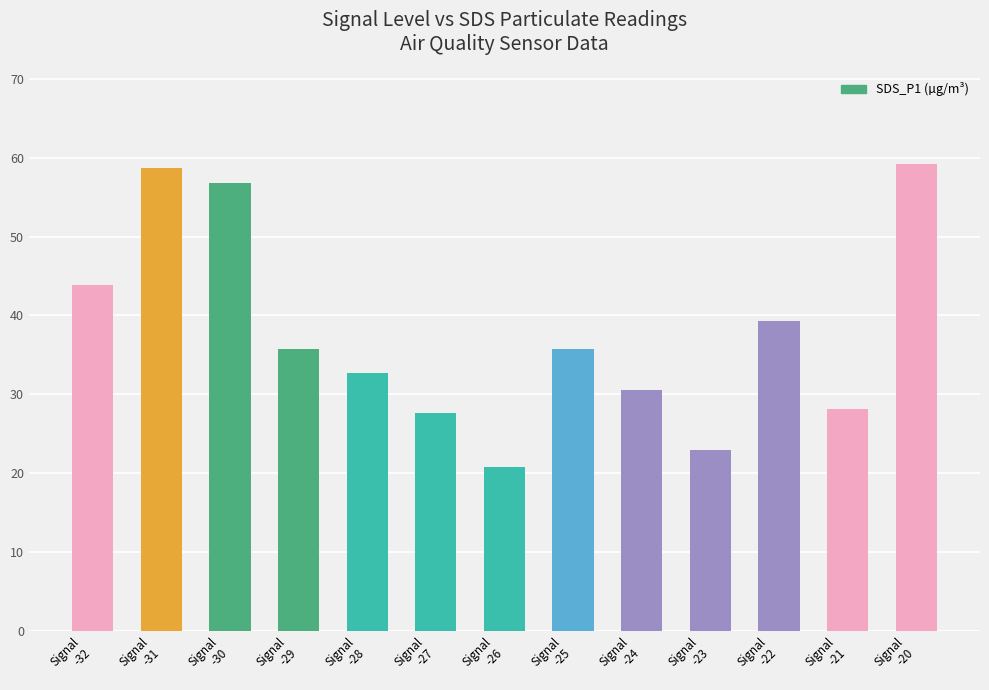

What is the difference between the values at Signal
-21 and Signal
-31?

30.5